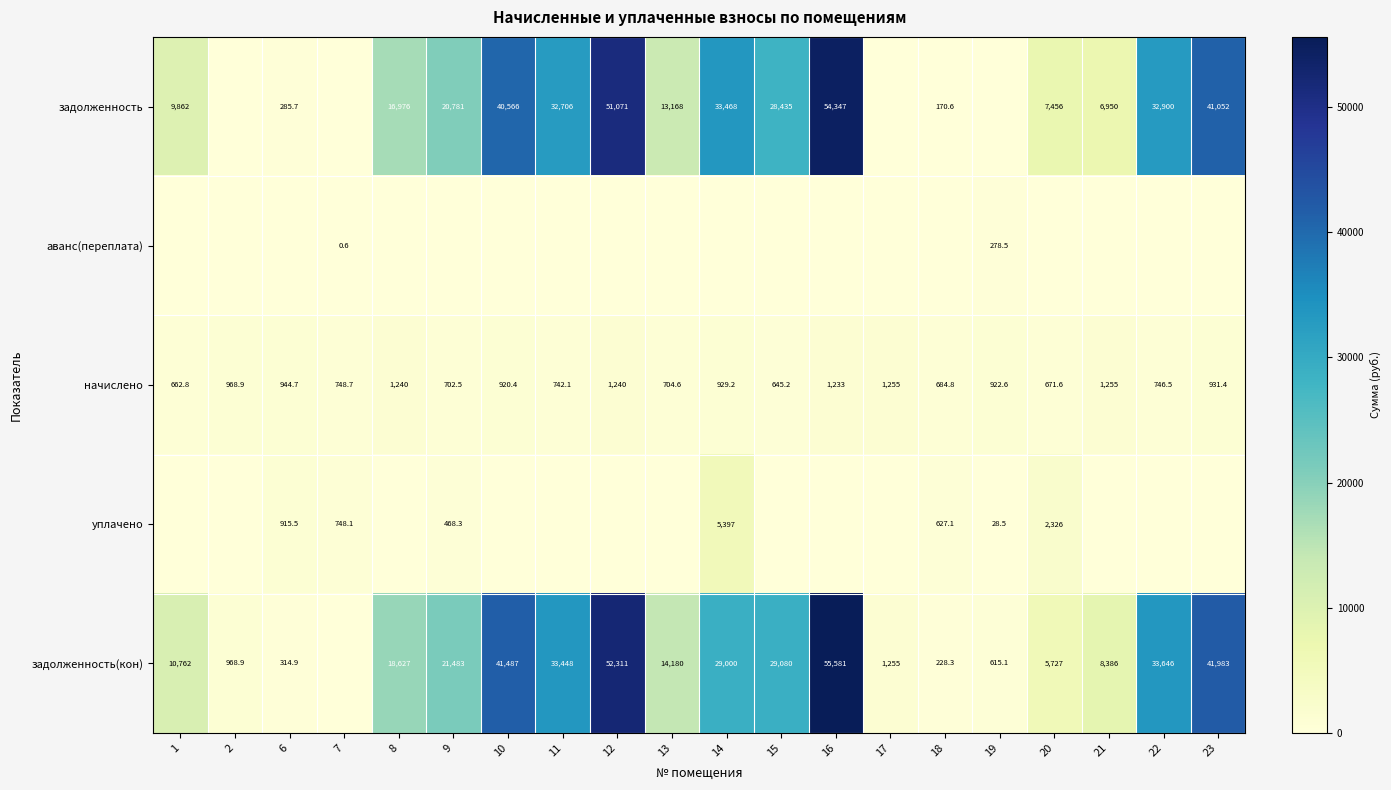

What is the total value across all series at 7?

1497.4